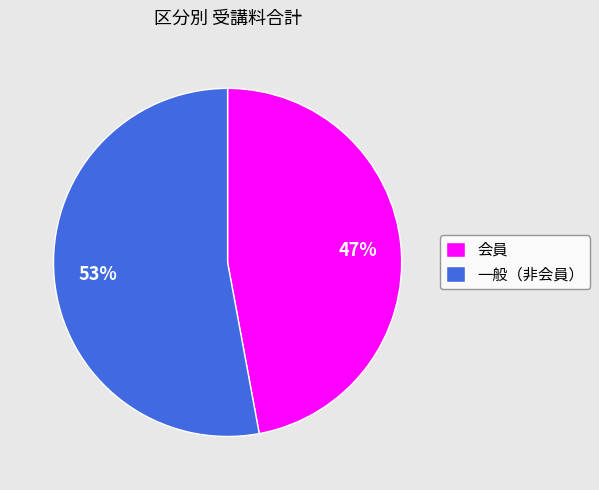

Is the sum of 一般（非会員） and 会員 greater than half?

Yes